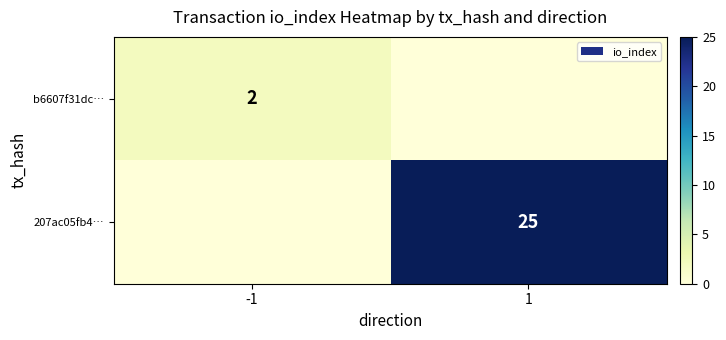

Is it true that b6607f31dc… equals 3 at -1?

False